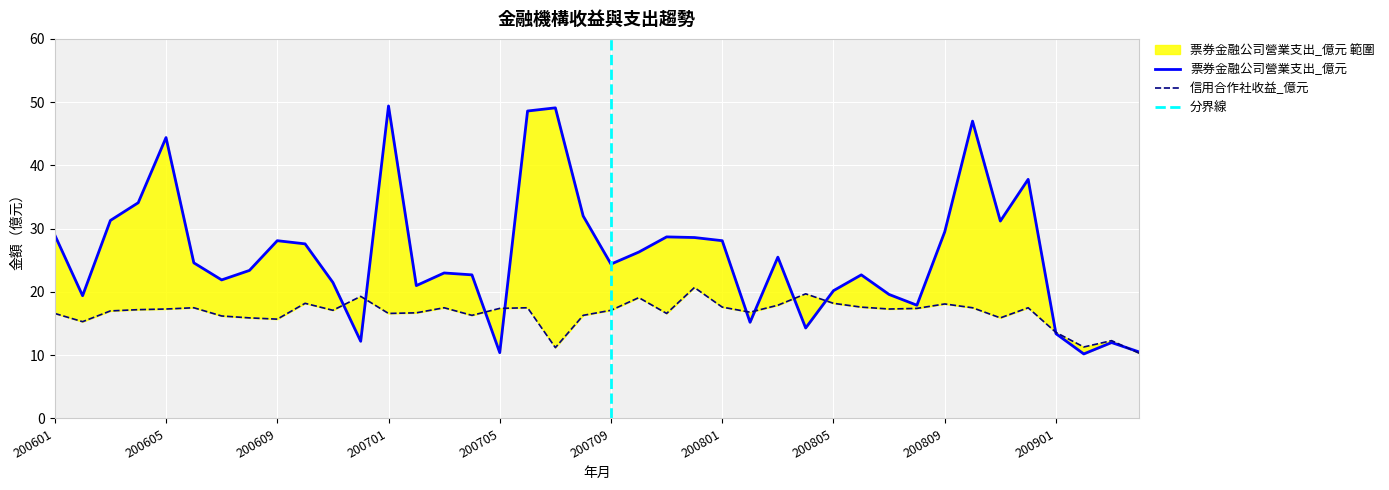

What is the sum of the 票券金融公司營業支出_億元 values at 200702 and 200711?

49.7